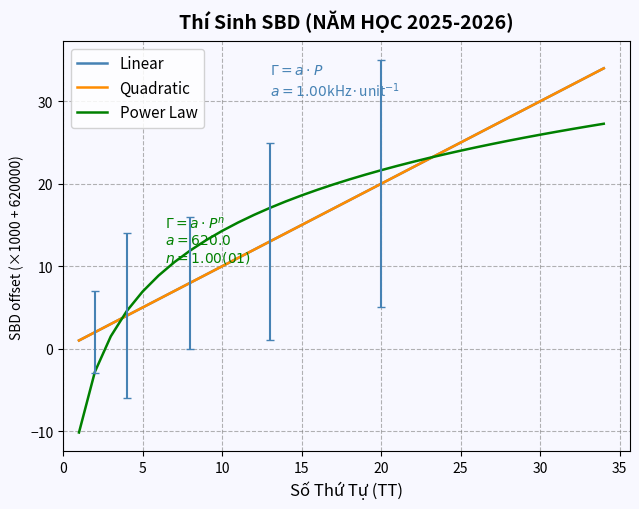

Does the chart display data point markers on the line(s)?

No